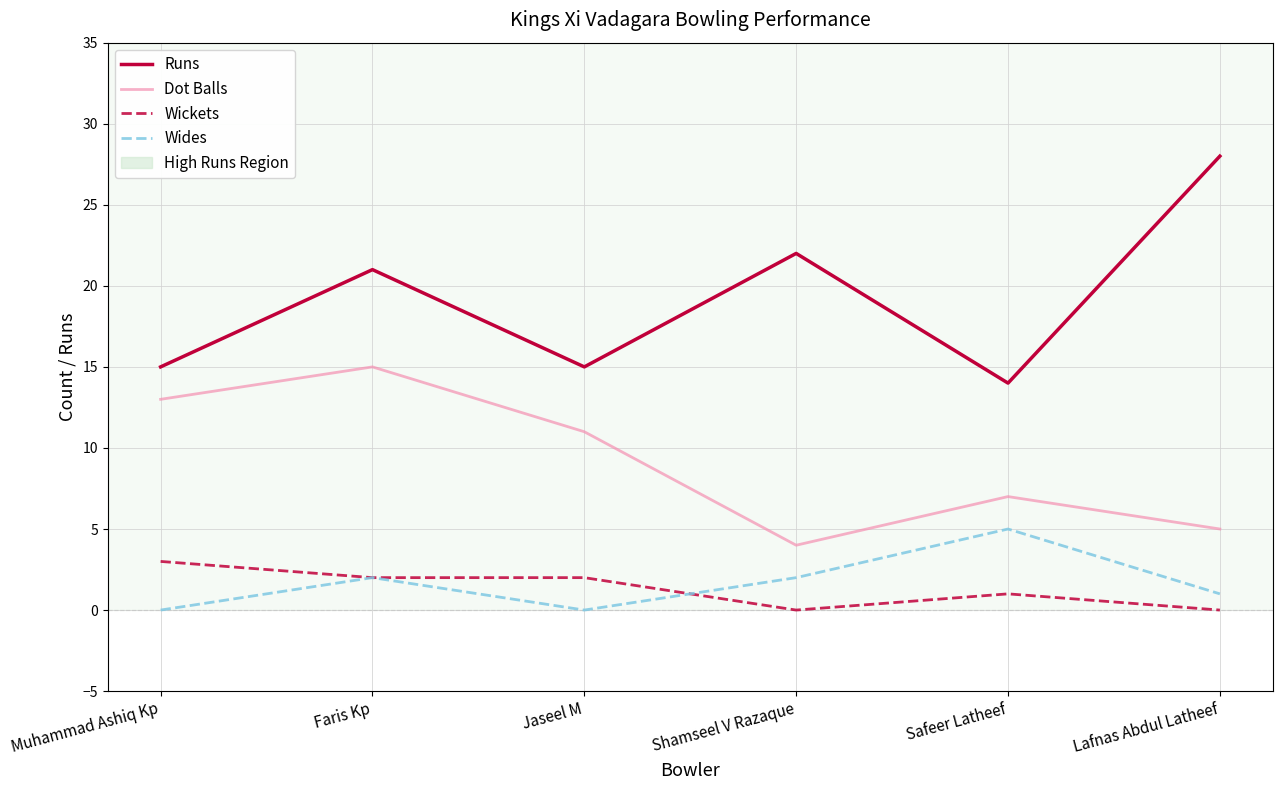

What position from the left is Faris Kp?

2